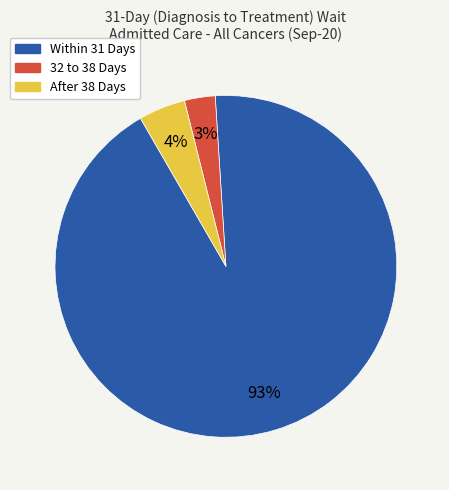

Do Within 31 Days and 32 to 38 Days together represent more than half of the pie?

Yes